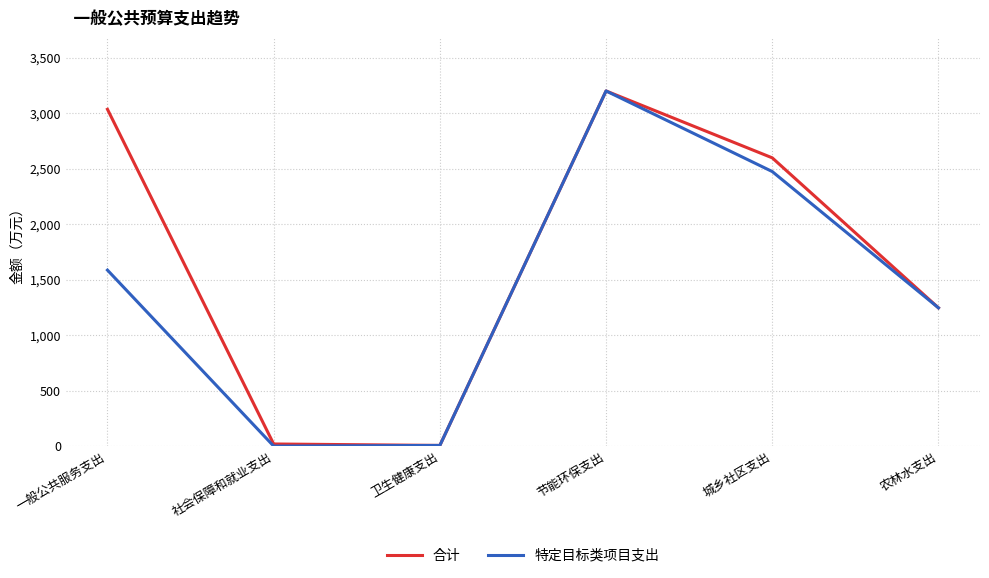

What is the greatest value displayed?

3200.0